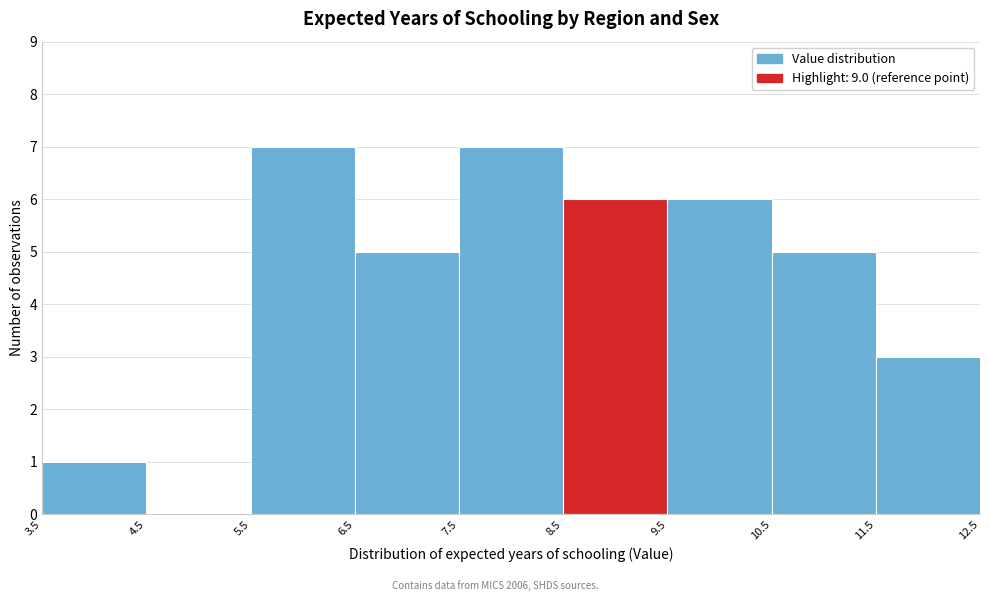

Reading left to right, transcribe this chart: for each bar, give the range it covers on the x-axis and its height. The values are not printed on the chart, so give them approximately, as read against the axis.

3.5 to 4.5: 1
4.5 to 5.5: 0
5.5 to 6.5: 7
6.5 to 7.5: 5
7.5 to 8.5: 7
8.5 to 9.5: 6
9.5 to 10.5: 6
10.5 to 11.5: 5
11.5 to 12.5: 3